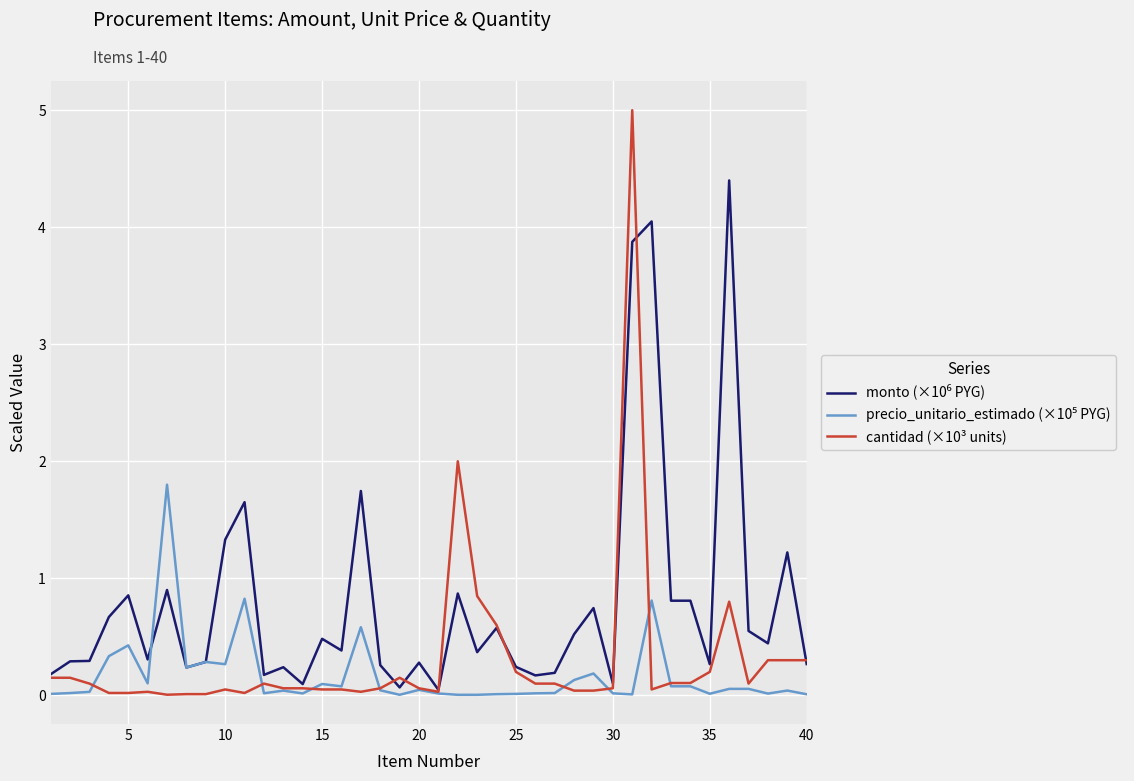

Which series has the largest range (max minus min)?

cantidad (×10³ units)